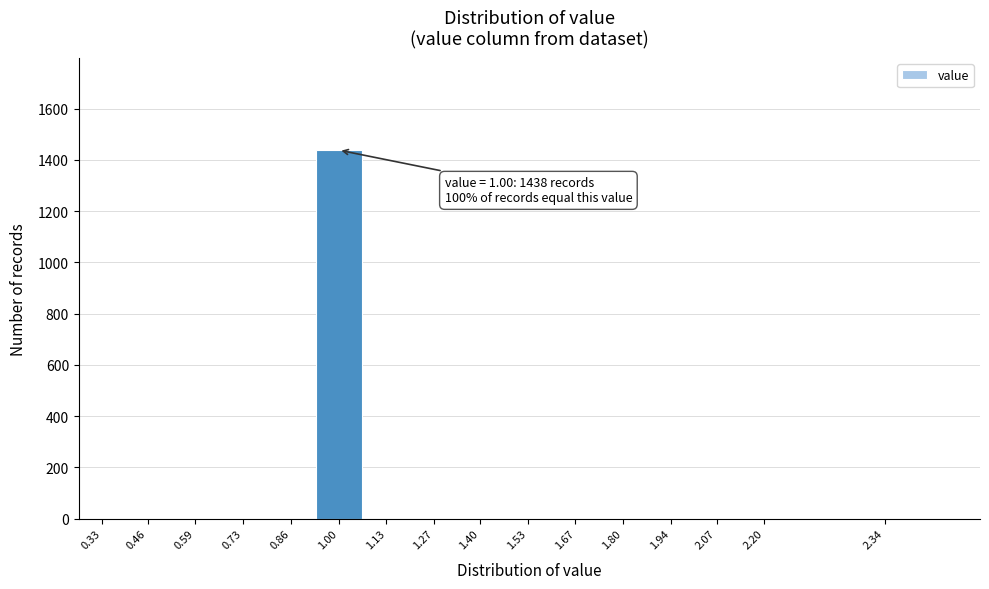

Reading right to left, what are all the values shown in this chart?

2.34=0	2.20=0	2.07=0	1.94=0	1.80=0	1.67=0	1.53=0	1.40=0	1.27=0	1.13=0	1.00=1438	0.86=0	0.73=0	0.59=0	0.46=0	0.33=0